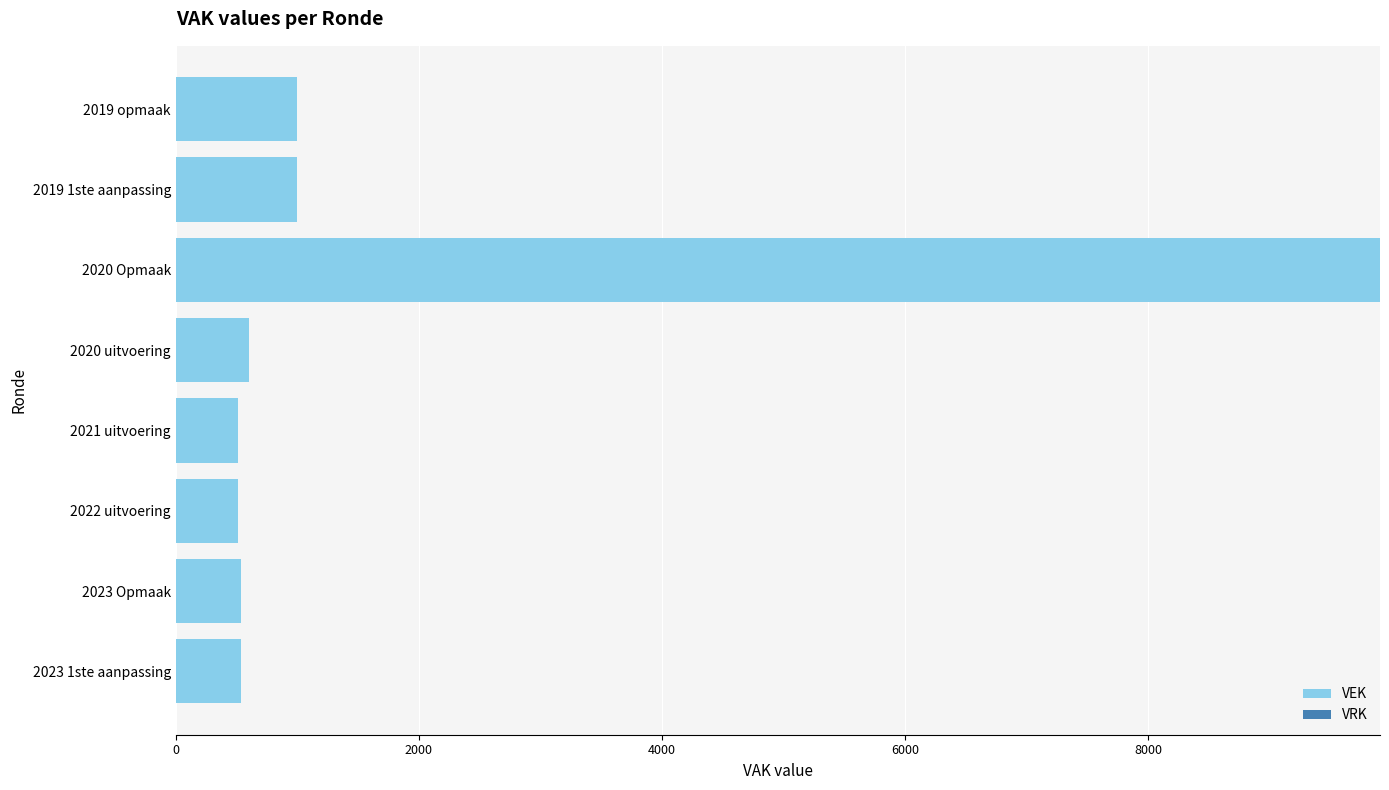

Which label corresponds to the largest value in the chart?

2020 Opmaak